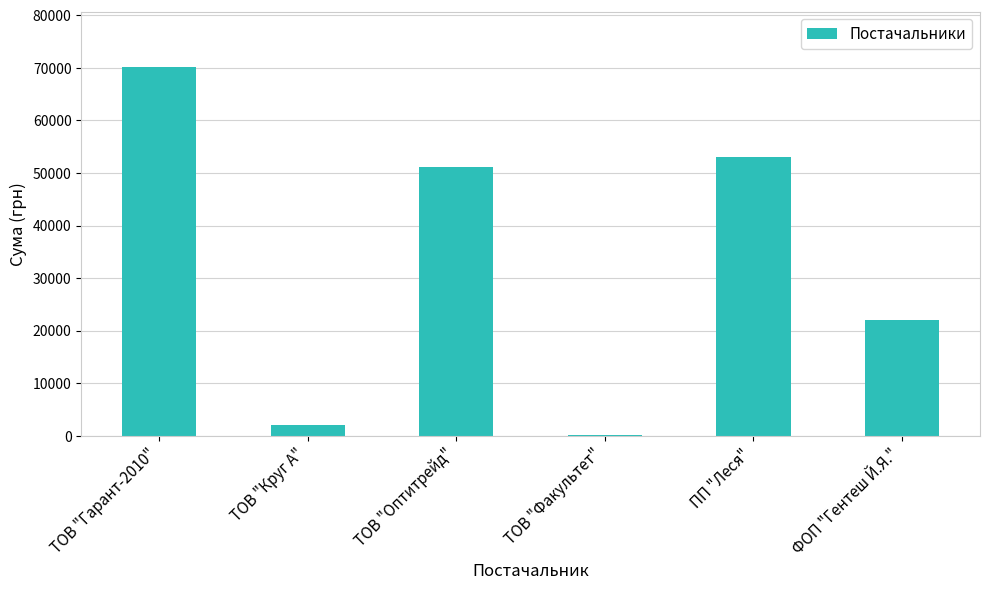

Which has a higher value, ТОВ "Факультет" or ТОВ "Оптитрейд"?

ТОВ "Оптитрейд"